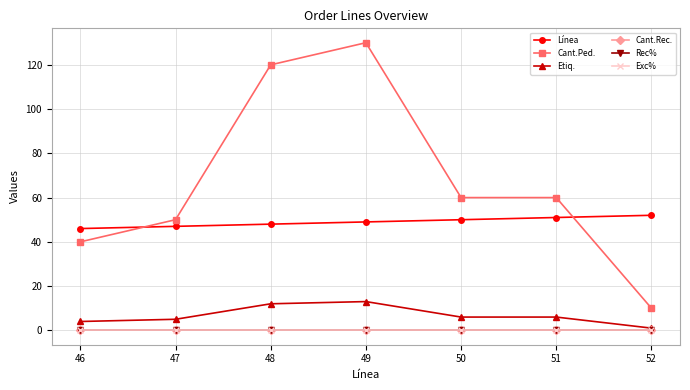

Is this an area chart (filled region under the line)?

No